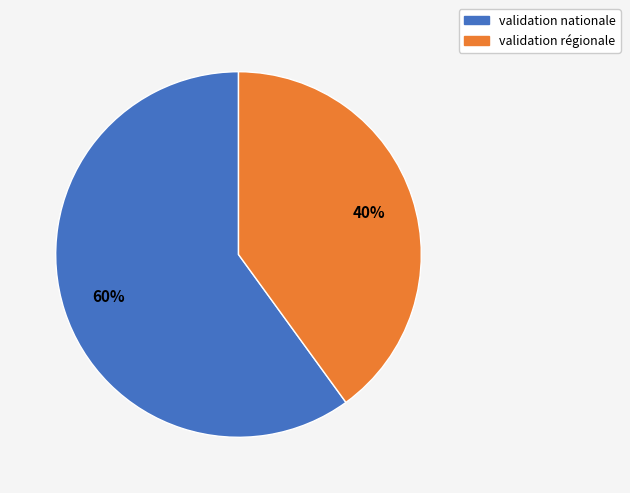

True or false: validation régionale accounts for 32% of the total.

False